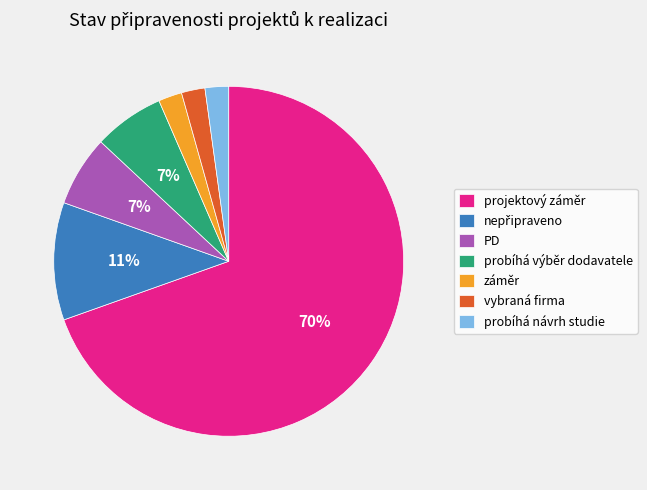

Is it true that projektový záměr is 70% of the pie?

True